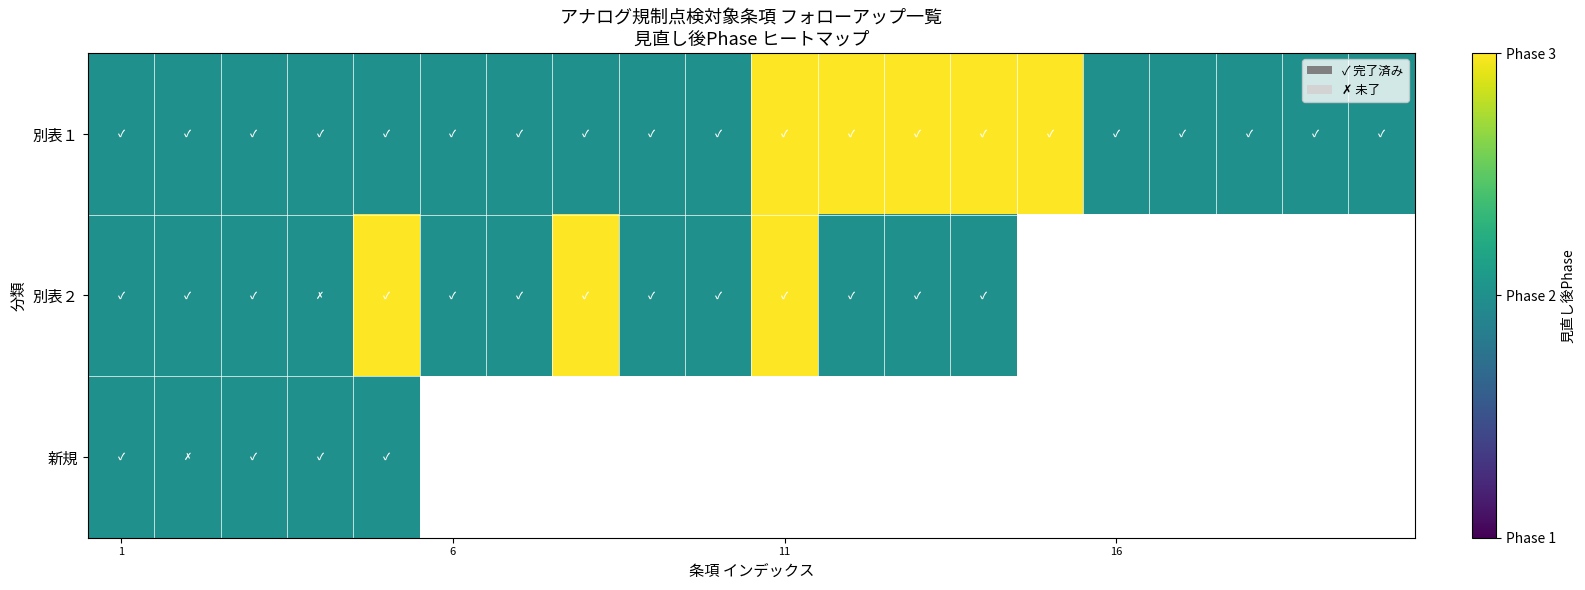

What is the smallest value displayed?

2.0